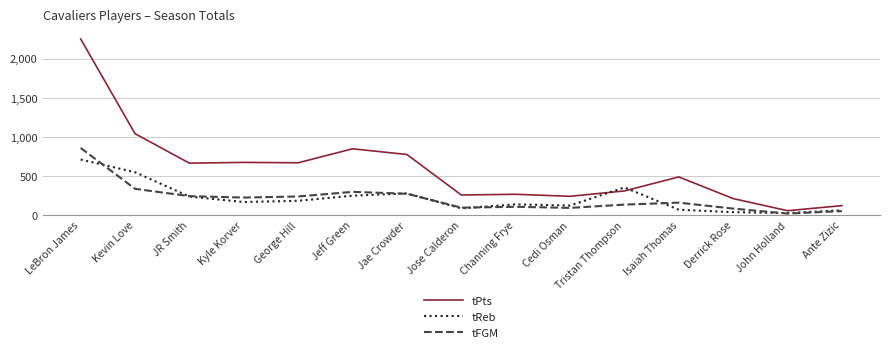

True or false: tPts has more than 0 interior local peaks.

True